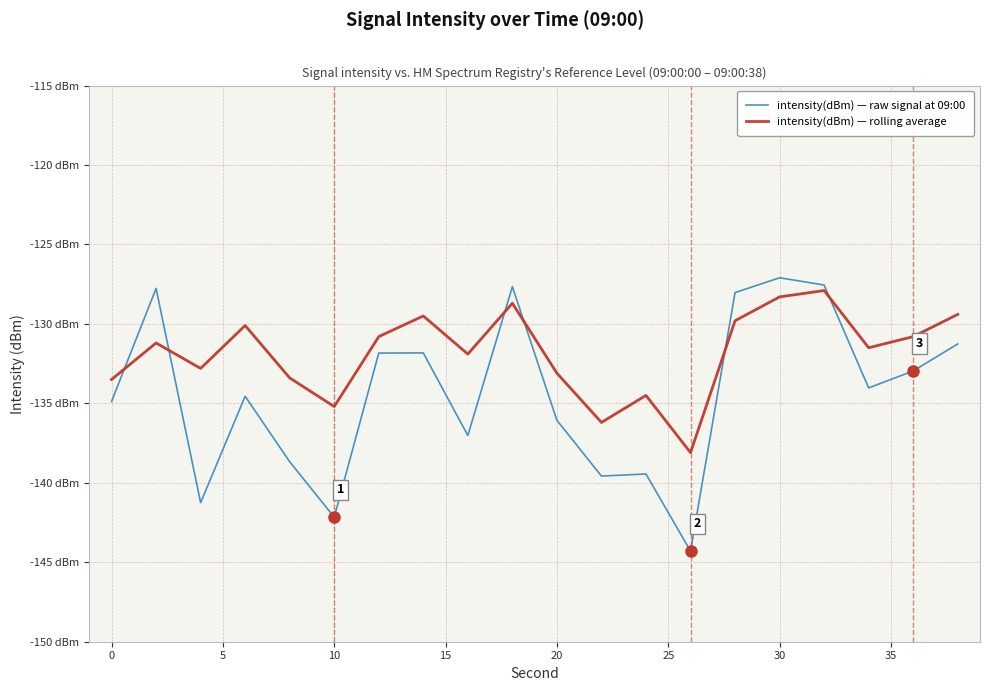

Does the chart display data point markers on the line(s)?

No